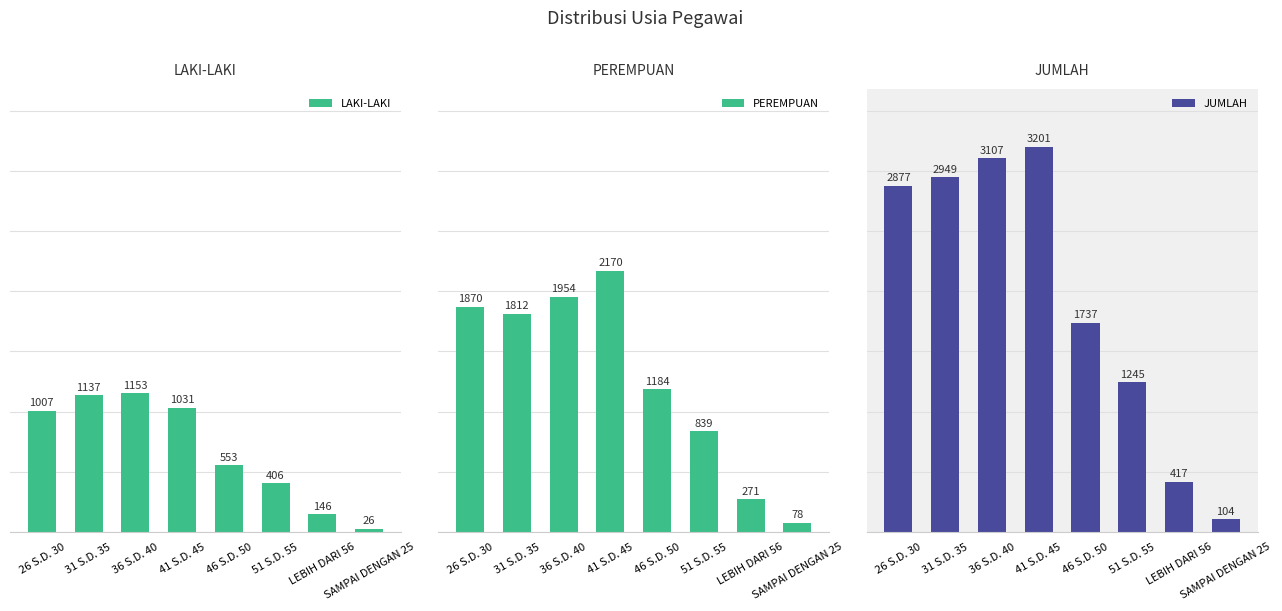

Reading right to left, extract all data points from this chart.

LAKI-LAKI: SAMPAI DENGAN 25=26	LEBIH DARI 56=146	51 S.D. 55=406	46 S.D. 50=553	41 S.D. 45=1031	36 S.D. 40=1153	31 S.D. 35=1137	26 S.D. 30=1007
PEREMPUAN: SAMPAI DENGAN 25=78	LEBIH DARI 56=271	51 S.D. 55=839	46 S.D. 50=1184	41 S.D. 45=2170	36 S.D. 40=1954	31 S.D. 35=1812	26 S.D. 30=1870
JUMLAH: SAMPAI DENGAN 25=104	LEBIH DARI 56=417	51 S.D. 55=1245	46 S.D. 50=1737	41 S.D. 45=3201	36 S.D. 40=3107	31 S.D. 35=2949	26 S.D. 30=2877